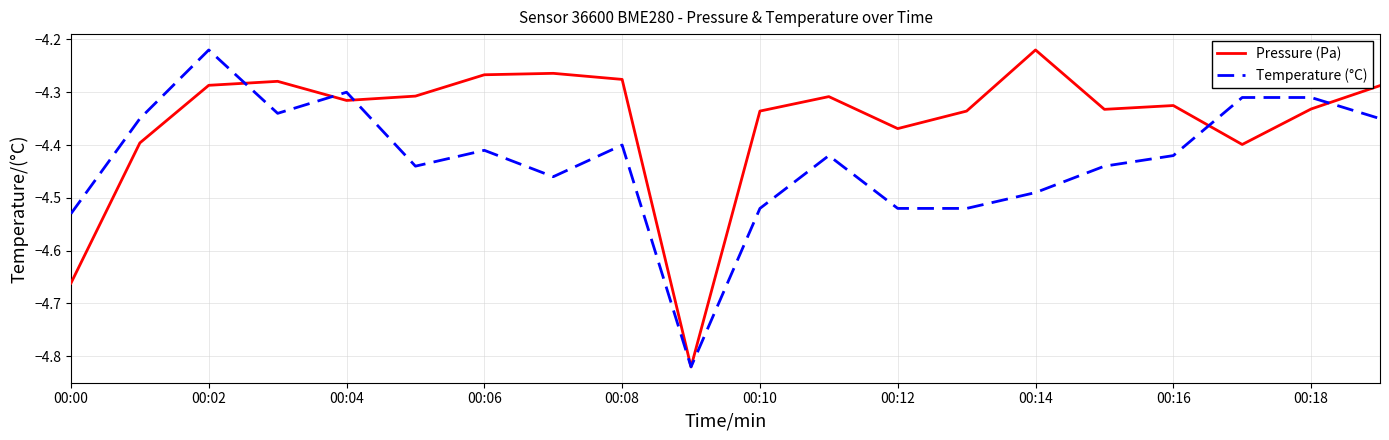

Rank the series by their average value, from lowest to highest.

Temperature (°C), Pressure (Pa)